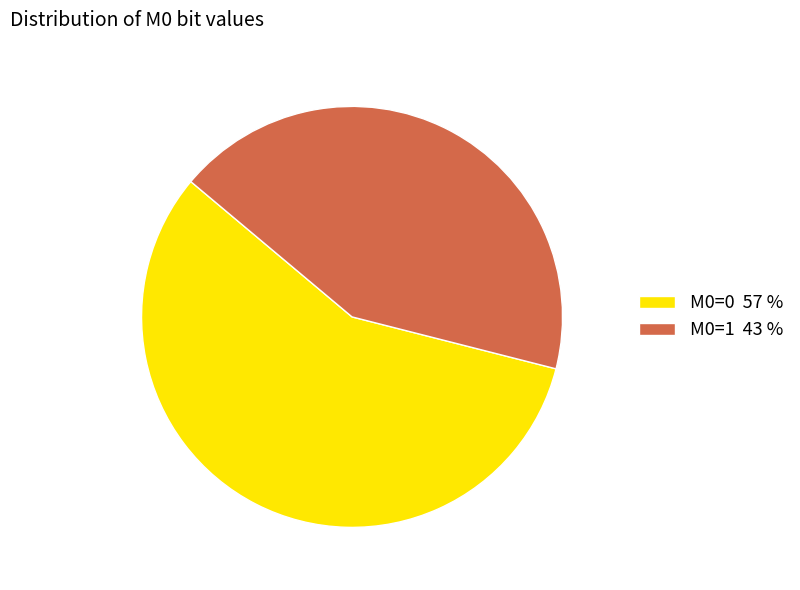

Rank the categories by value from lowest to highest.

M0=1, M0=0